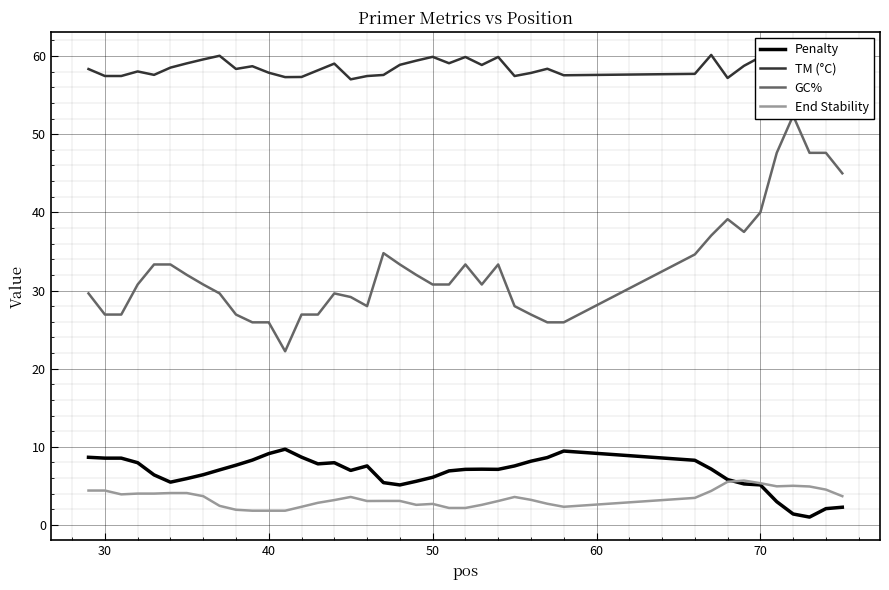

True or false: GC% and Penalty cross at least once.

False